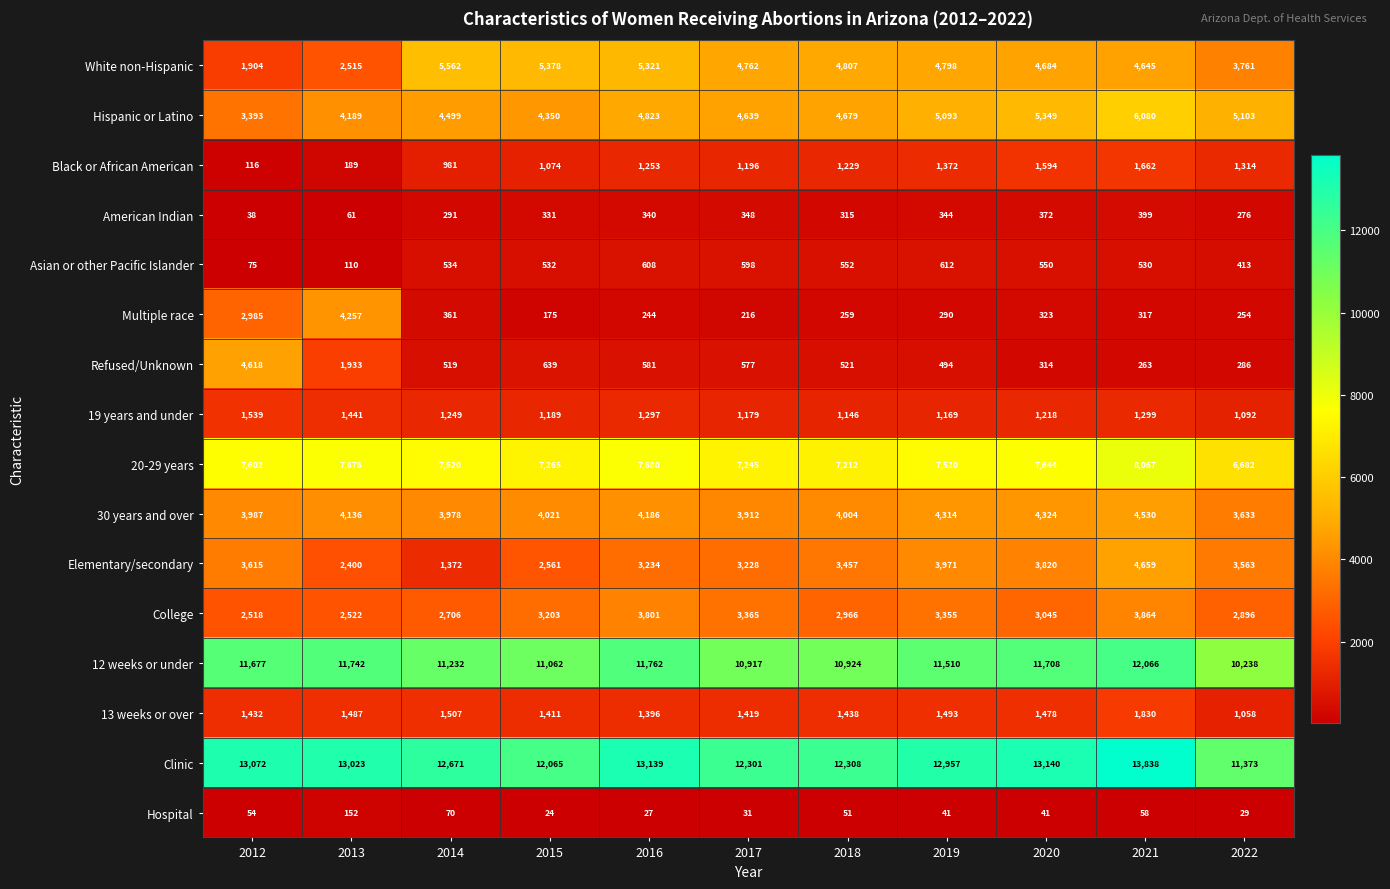

Between 2016 and 2019, which series saw the biggest shift?

Elementary/secondary